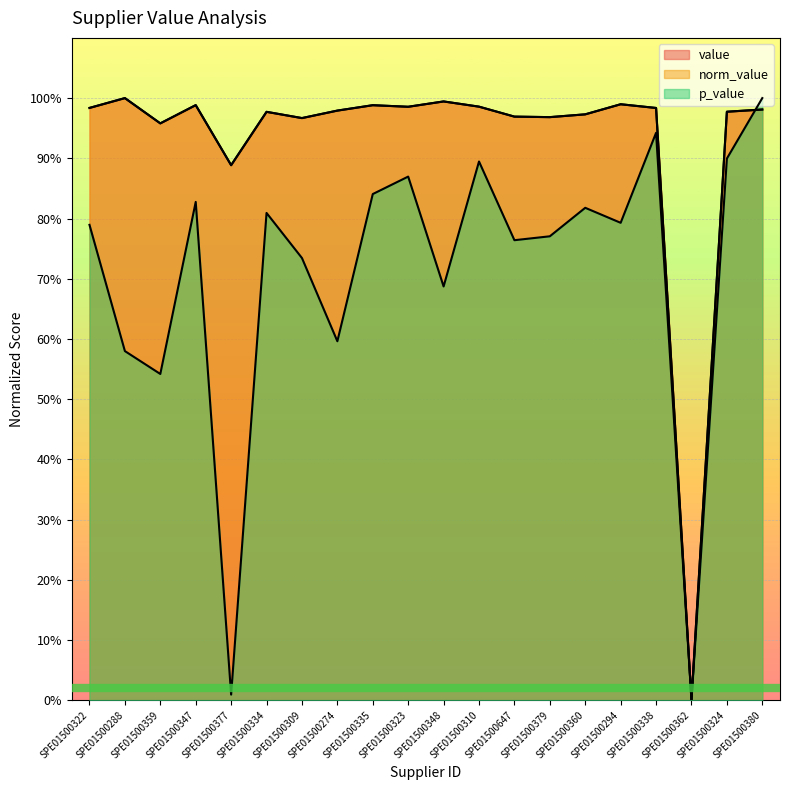

How many lines are shown in the chart?

3